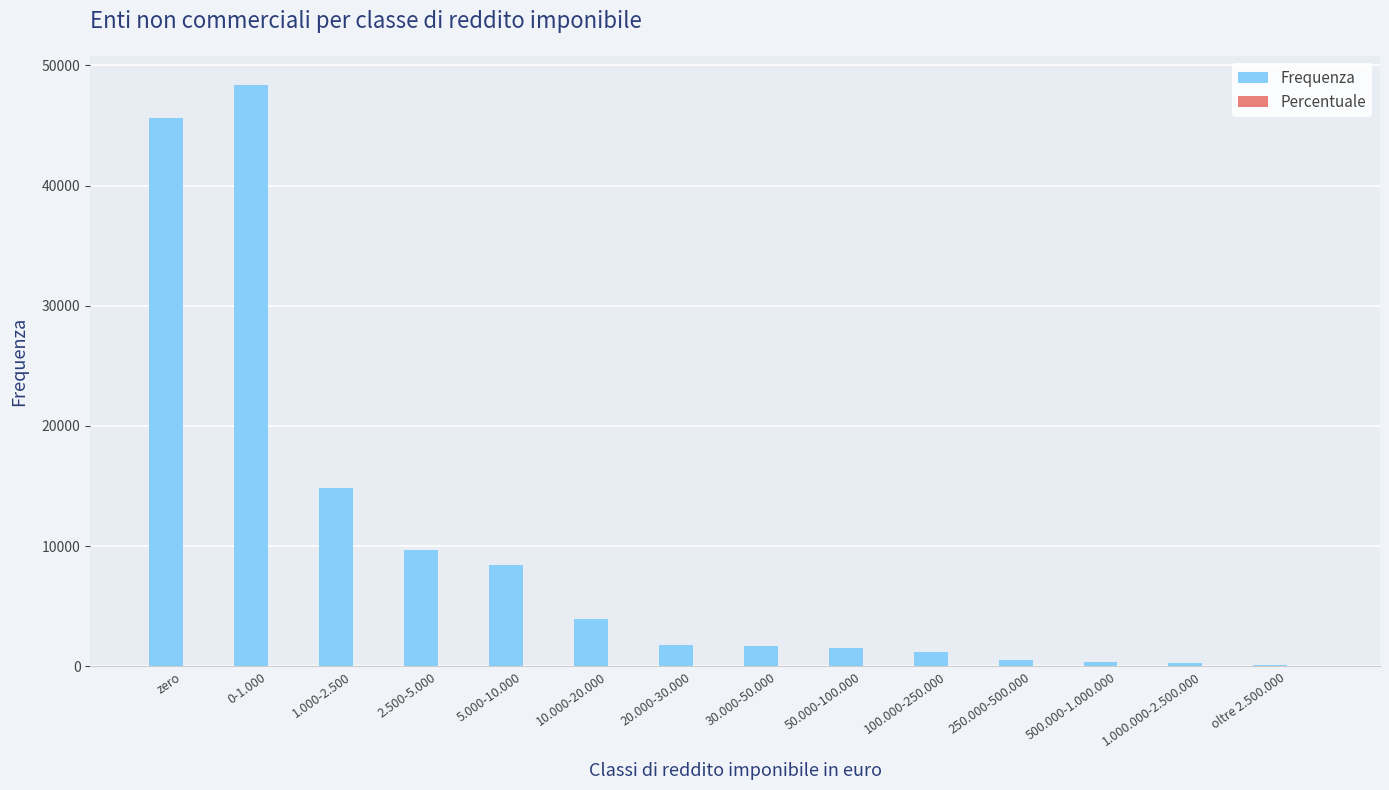

The value of Frequenza at zero is 76741.3. True or false?

False